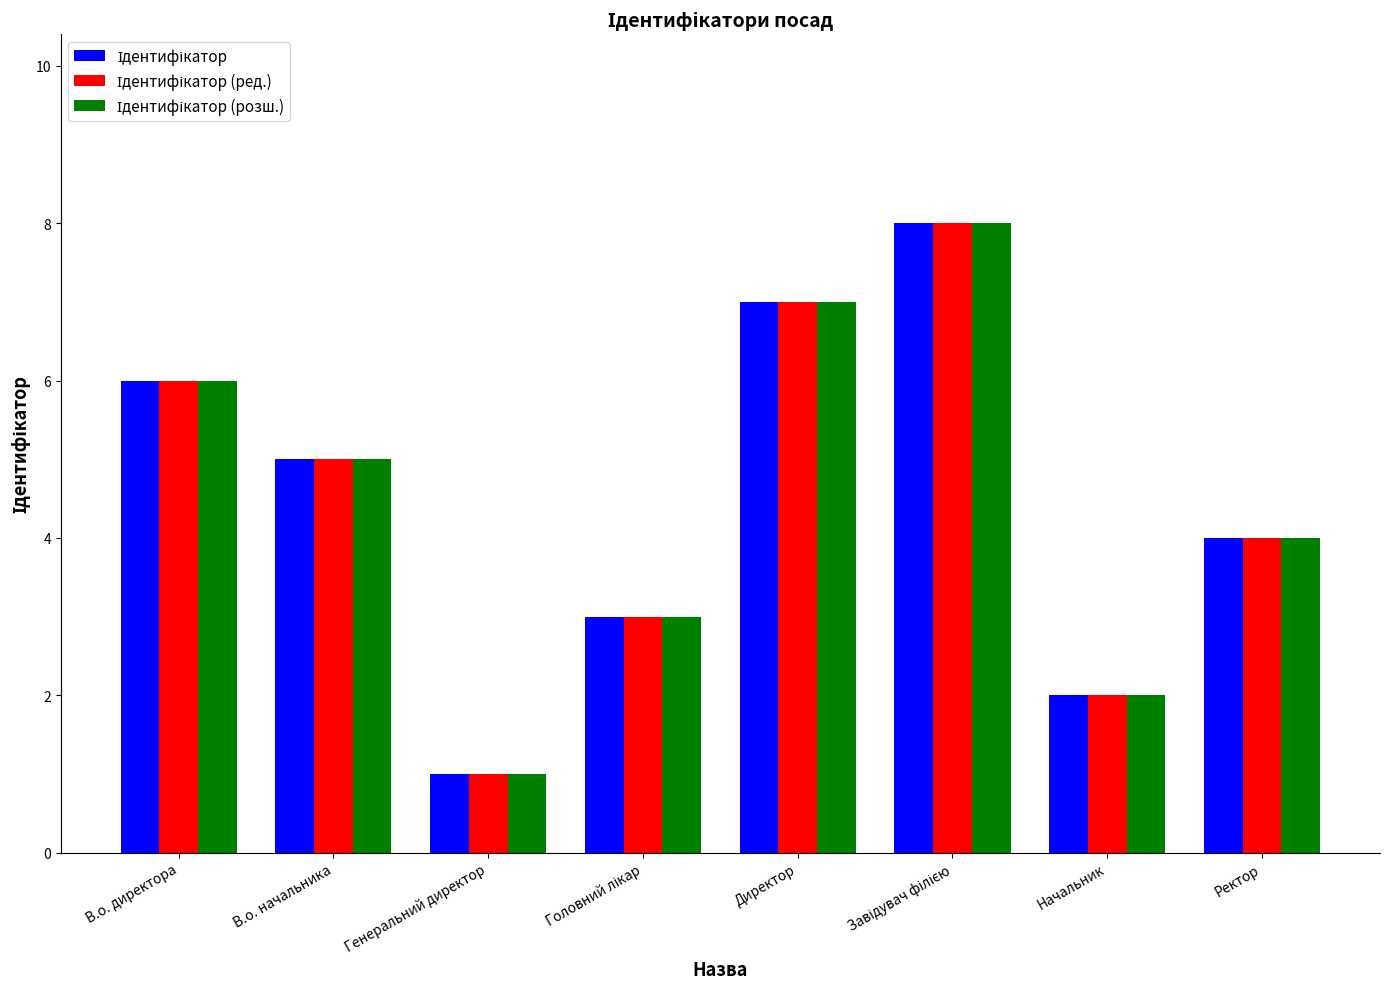

At which category does the chart reach its minimum across all series?

Генеральний директор